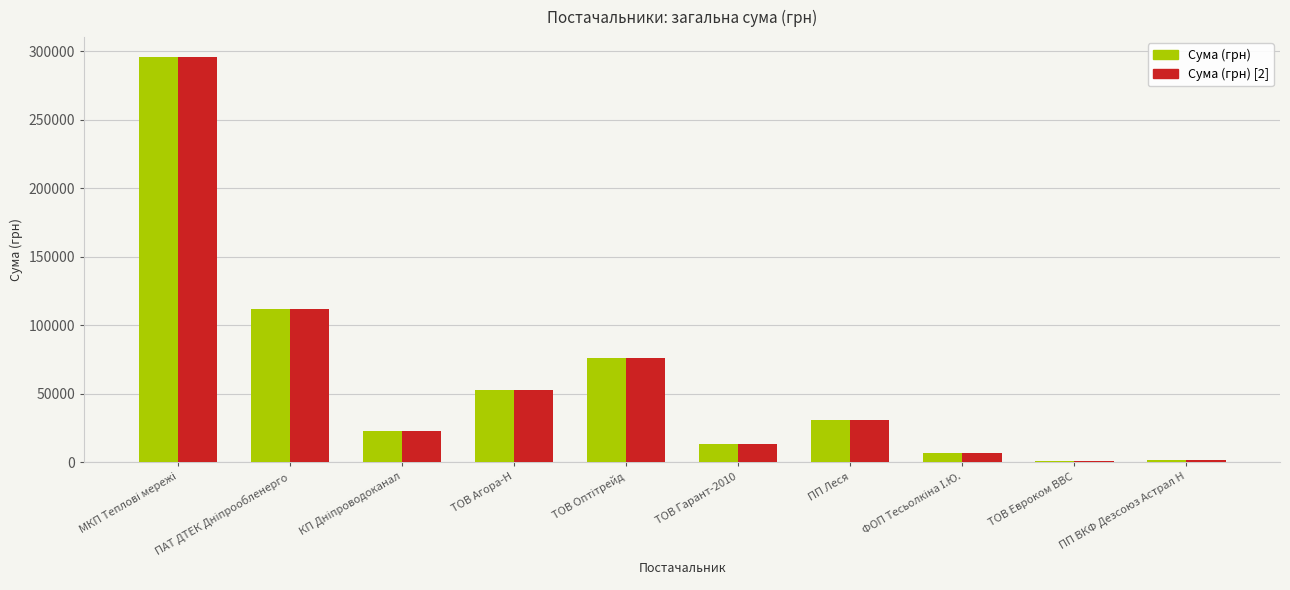

At how many categories does at least one series exceed 149352?

1